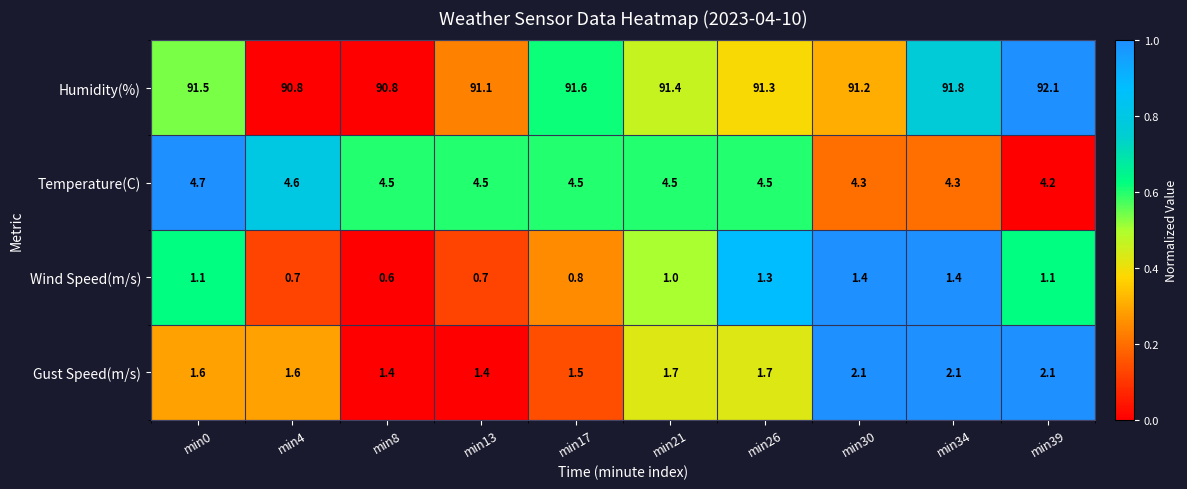

Read the Wind Speed(m/s) value at min13.

0.7